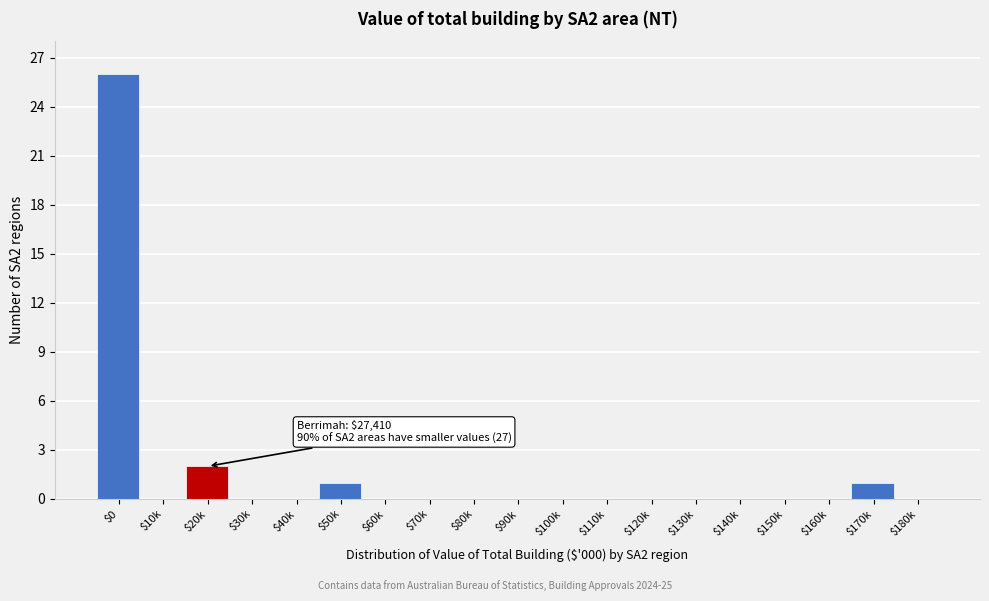

Is it true that the value at $0 is 7?

False